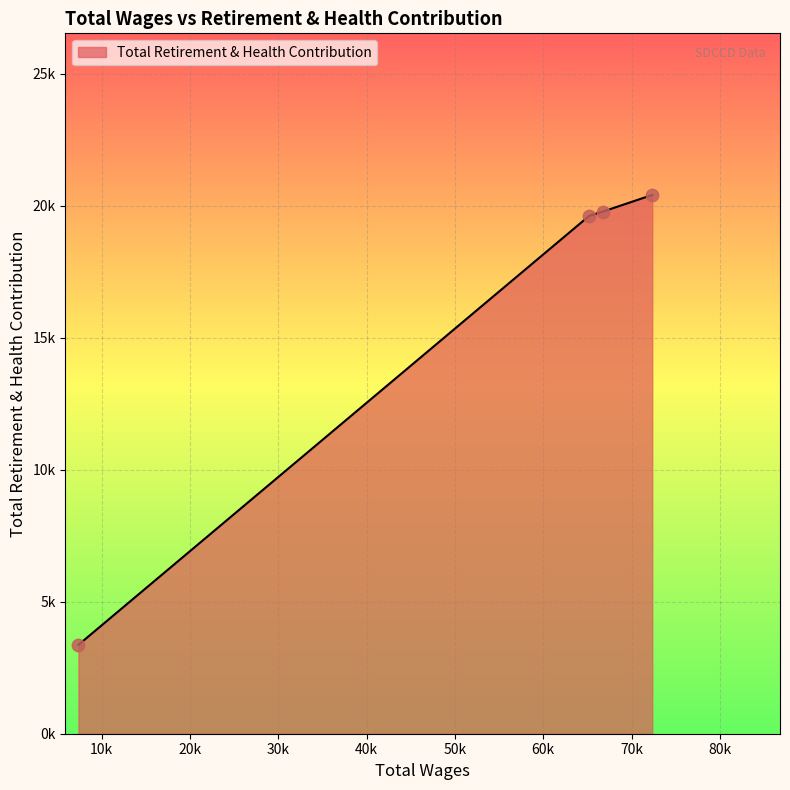

Does the chart have visible grid lines?

Yes